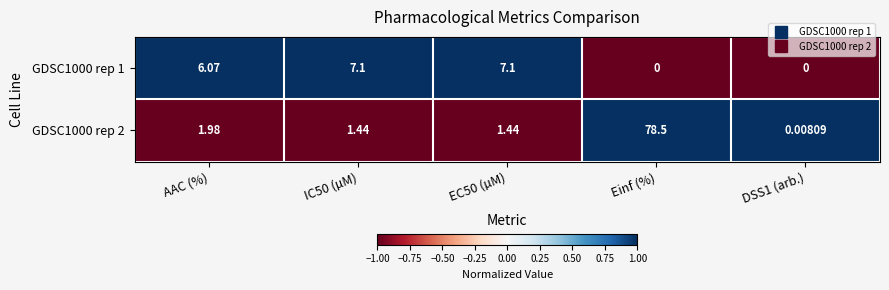

Is the value of GDSC1000 rep 1 at AAC (%) greater than the value of GDSC1000 rep 2 at DSS1 (arb.)?

Yes